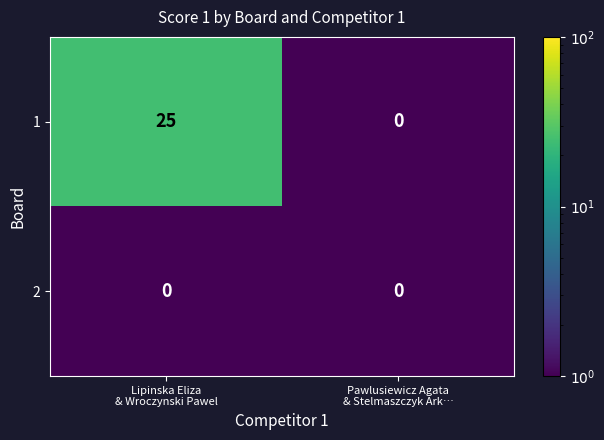

At how many categories does at least one series exceed 24?

1